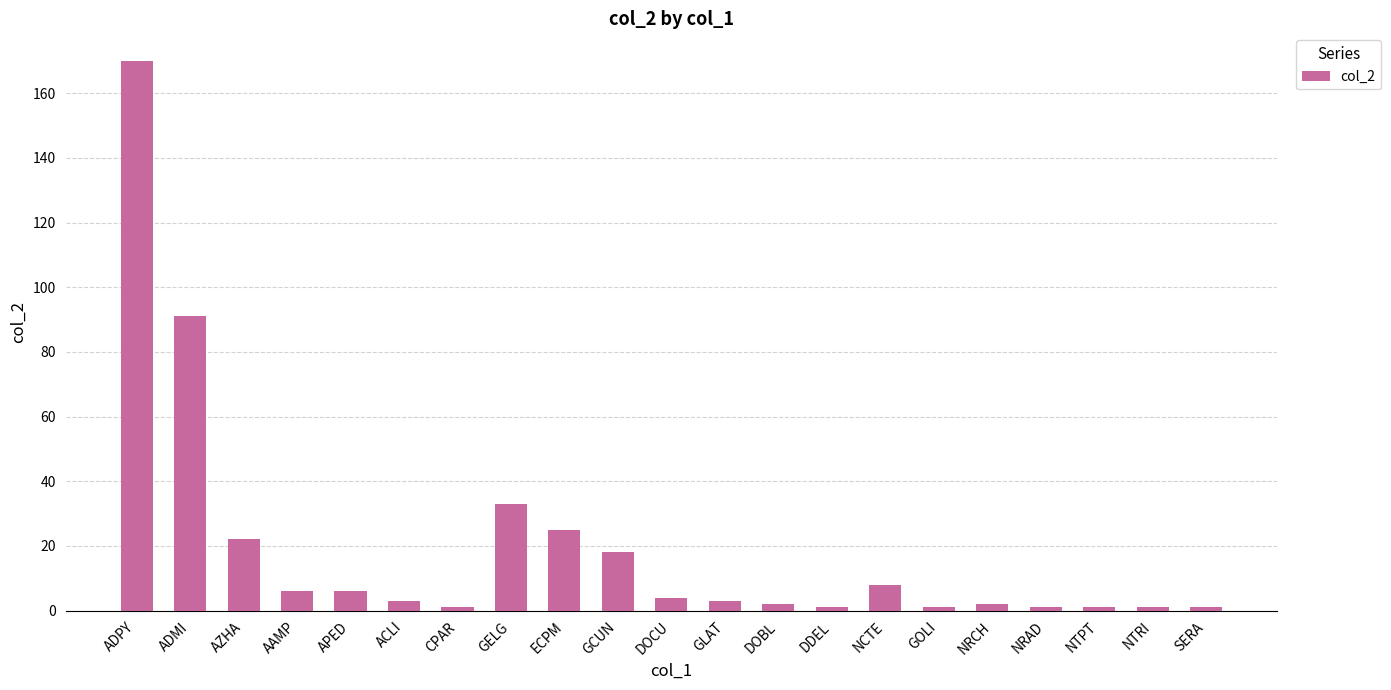

Where is the data nearest to the value 85?

ADMI